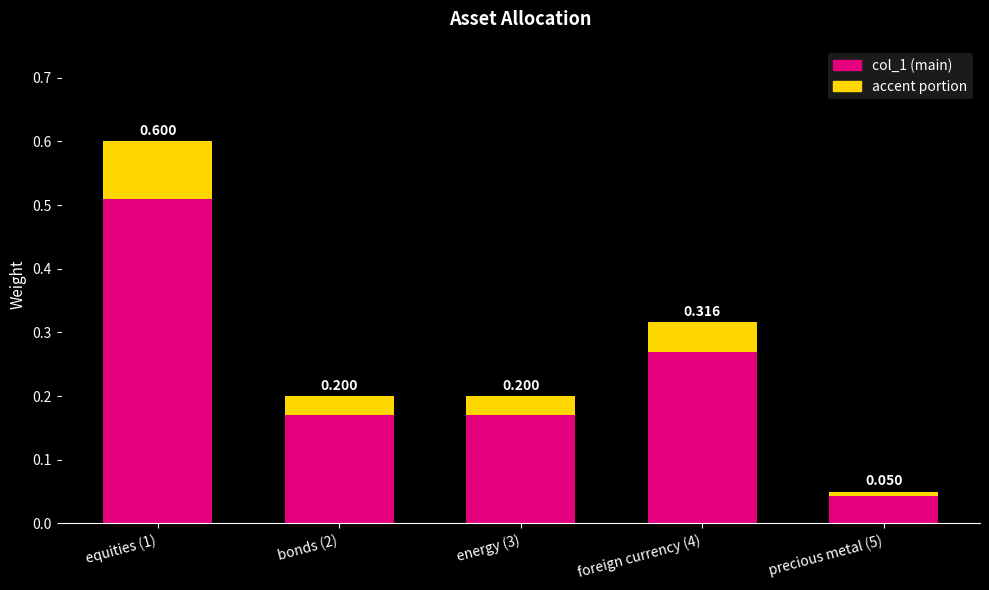

Is the value of accent at bonds (2) greater than the value of col_1 at bonds (2)?

No